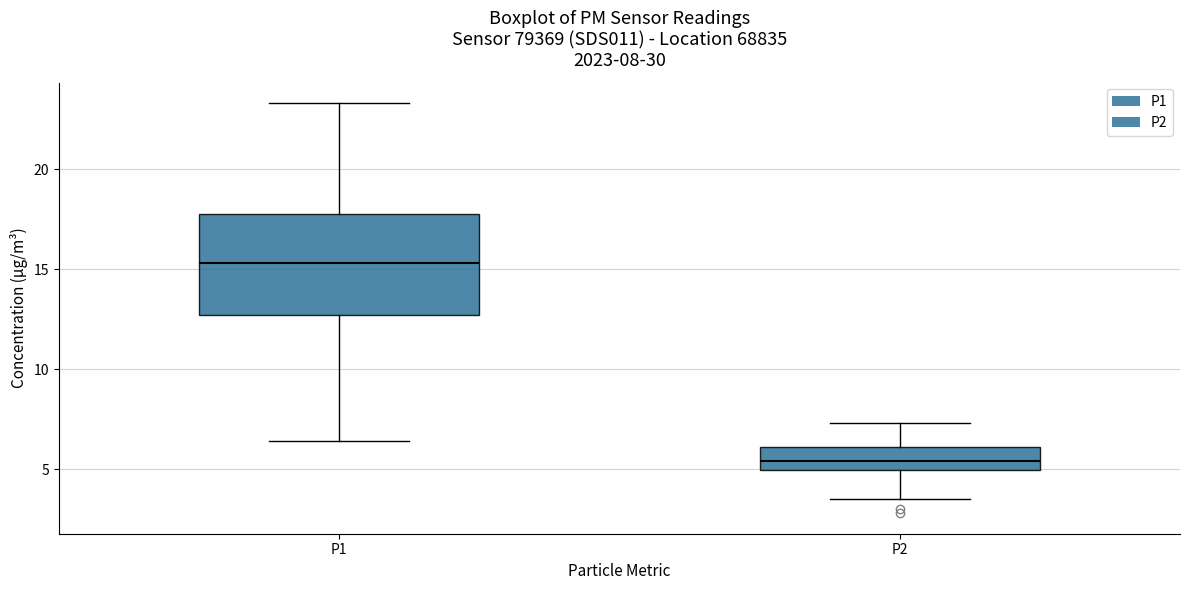

Which box is the tallest, from its lower edge to its upper edge?

P1